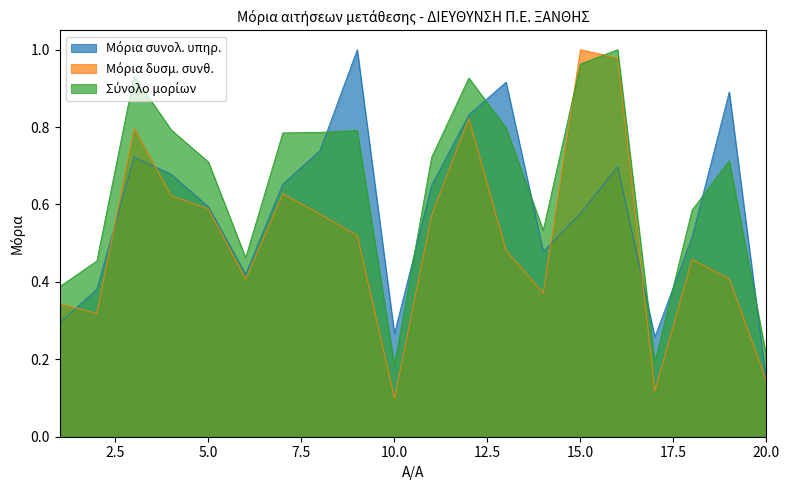

What is the highest value of the Σύνολο μορίων series?

1.0